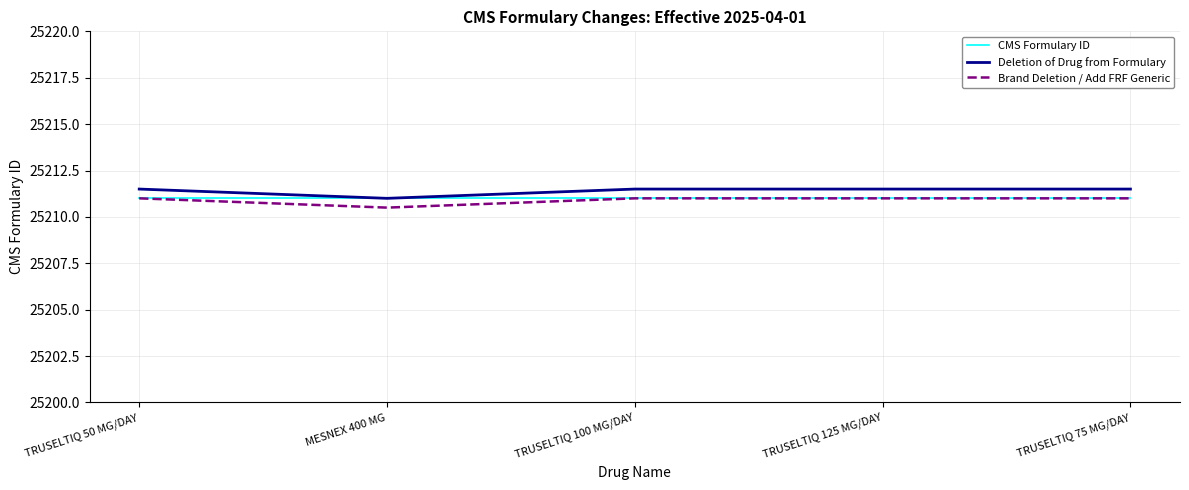

Read the Deletion of Drug from Formulary value at TRUSELTIQ 75 MG/DAY.

25211.5